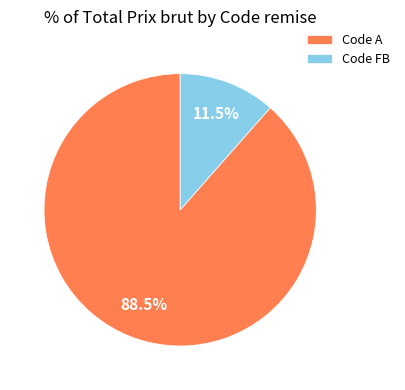

How many slices are in this pie chart?

2